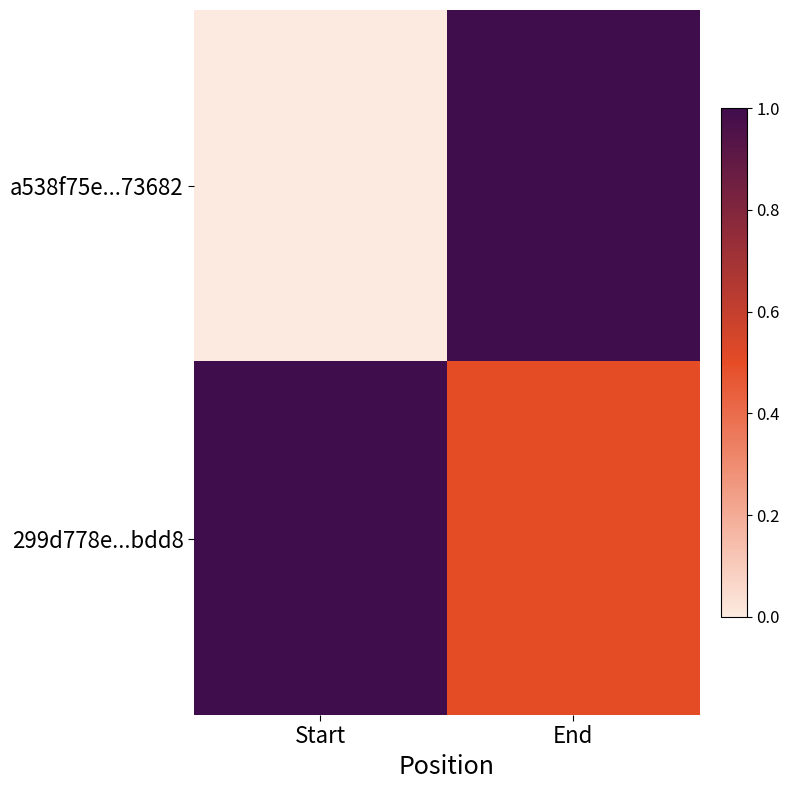

Reading left to right, list all the values displayed in this chart.

a538f75e...73682: Start=0.0	End=1.0
299d778e...bdd8: Start=1.0	End=0.5